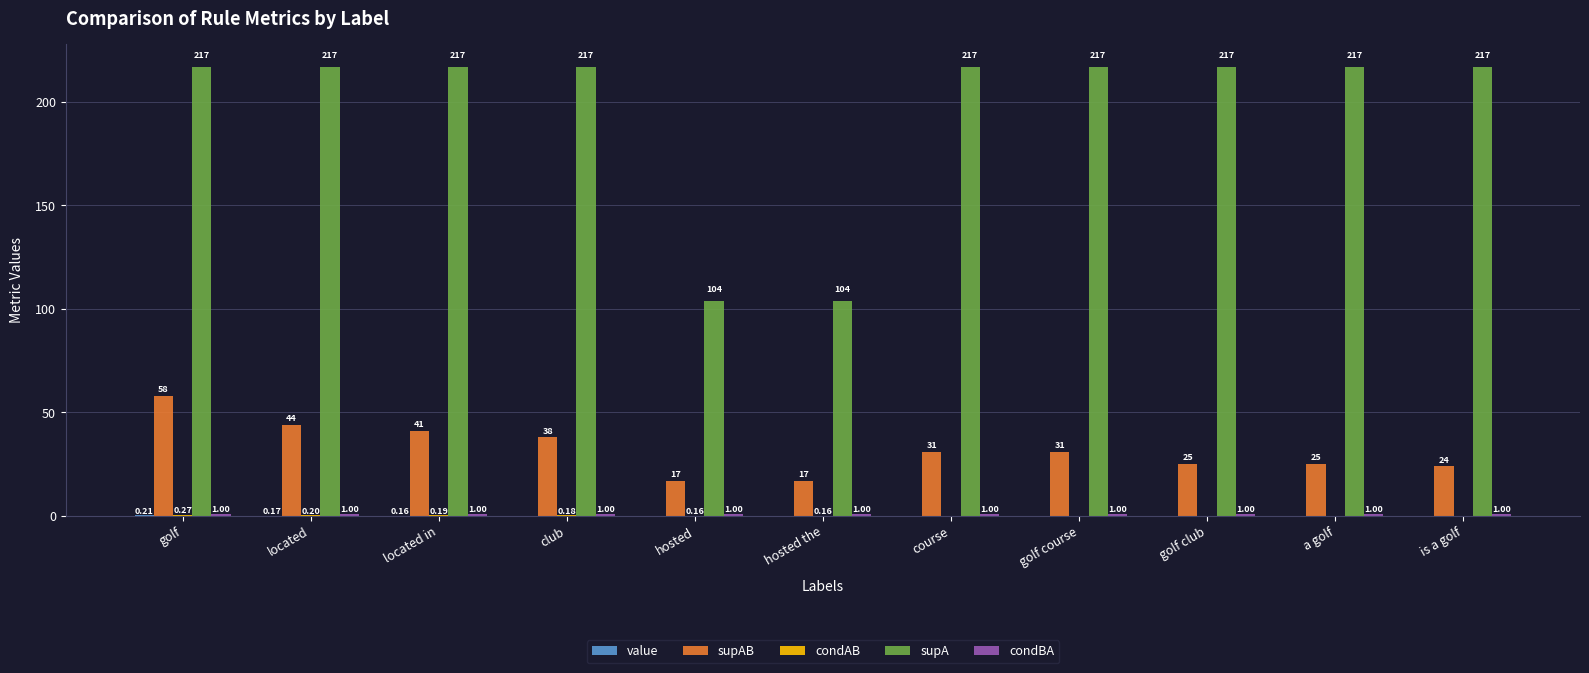

Between hosted the and is a golf, which series saw the biggest shift?

supA